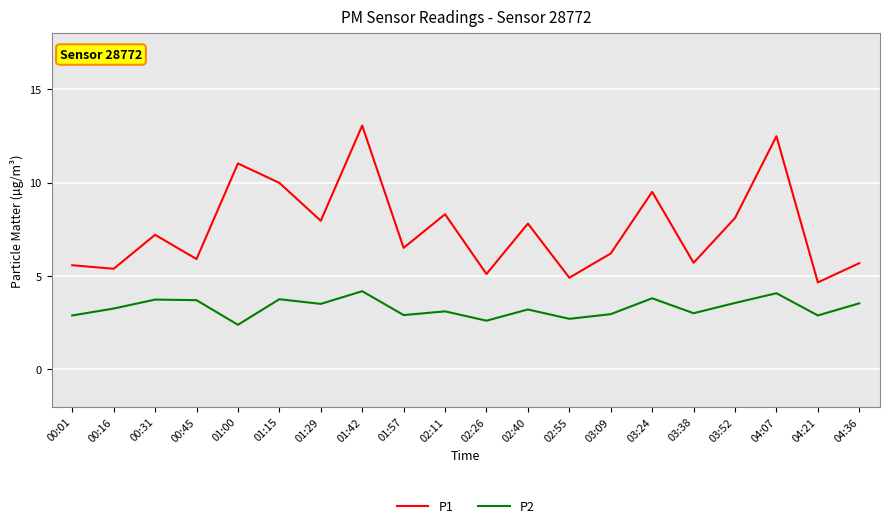

Is it true that P2 equals 1.6 at 03:09?

False